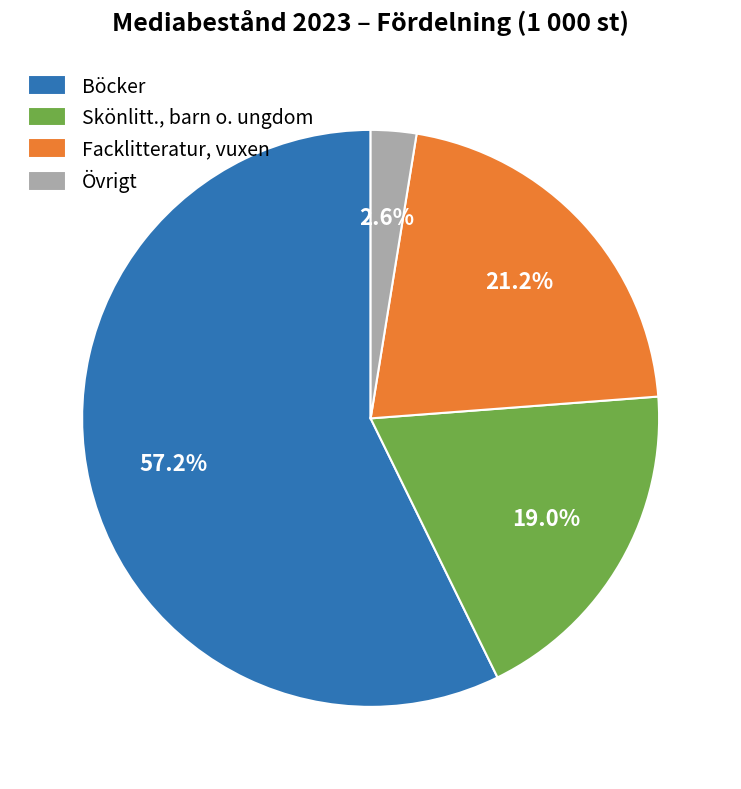

Between Skönlitt., barn o. ungdom and Övrigt, which is larger?

Skönlitt., barn o. ungdom